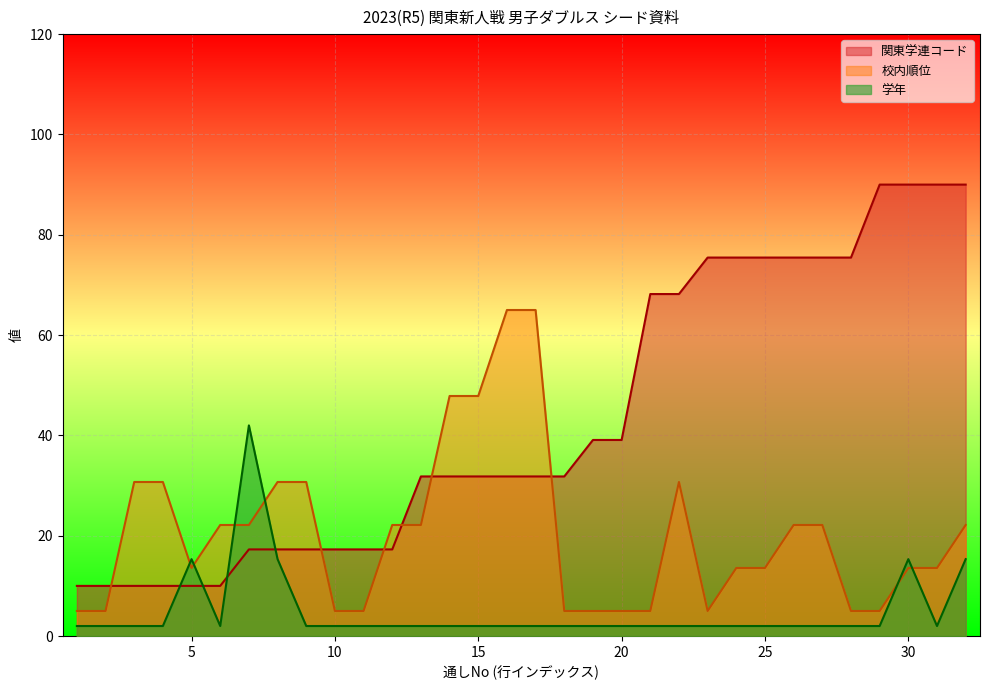

How many categories are shown in the chart?

32